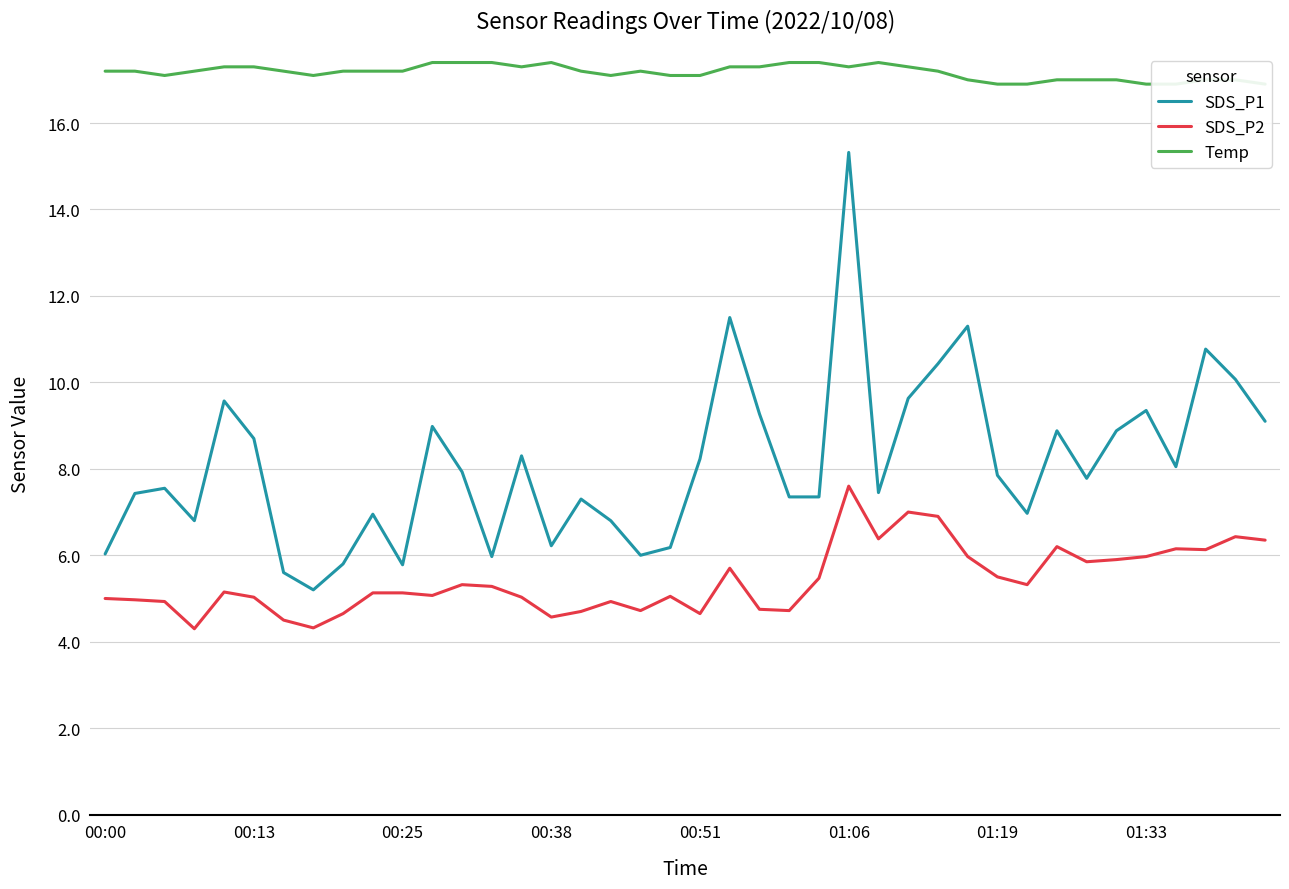

True or false: SDS_P2 and SDS_P1 intersect in this chart.

False